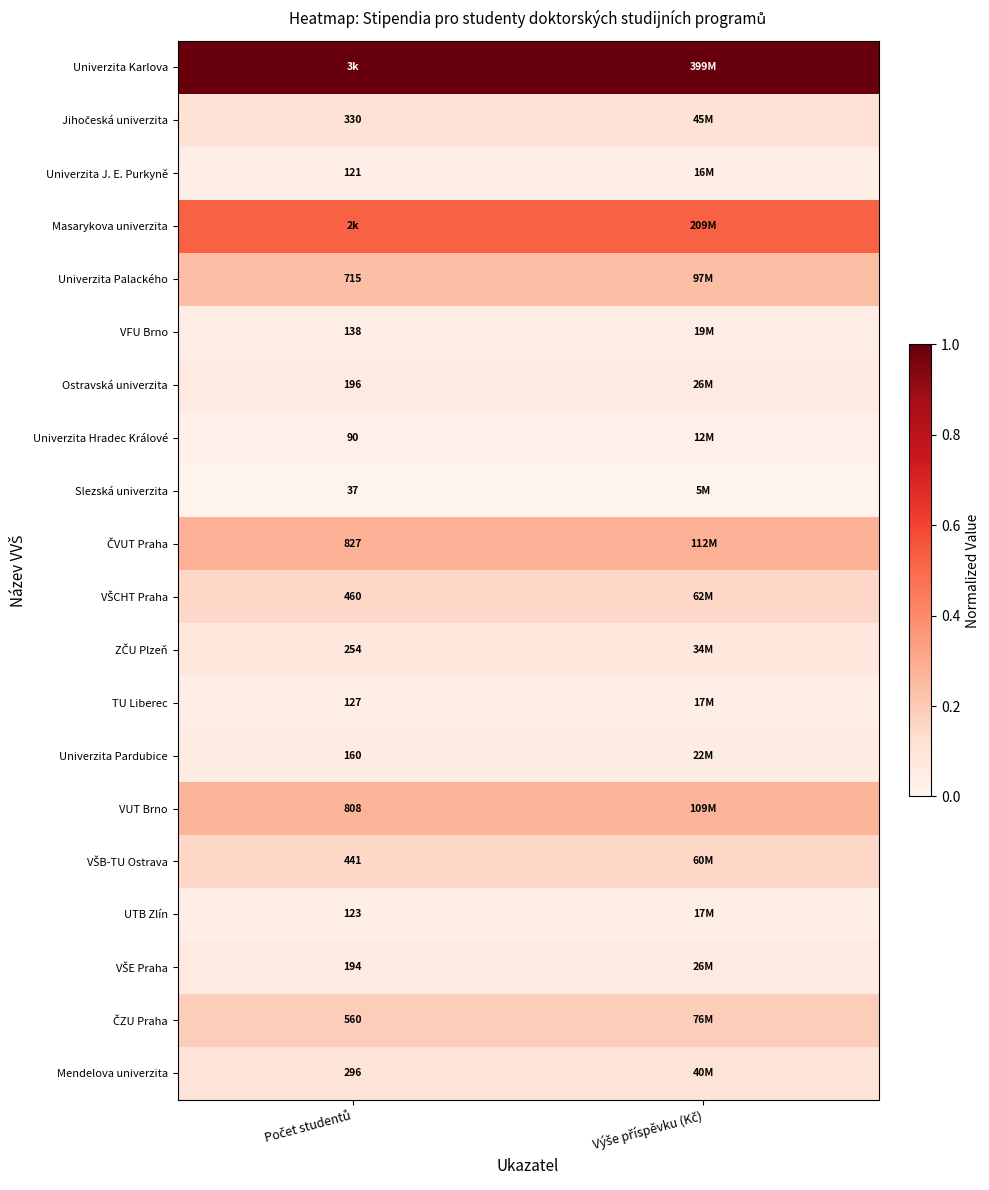

Is the value of UTB Zlín at Počet studentů greater than the value of VŠB-TU Ostrava at Výše příspěvku (Kč)?

No